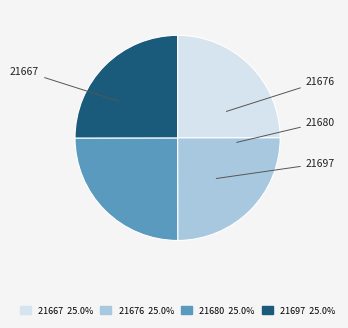

Approximately how many times larger is the value at 21697 compared to 21676?

1.0